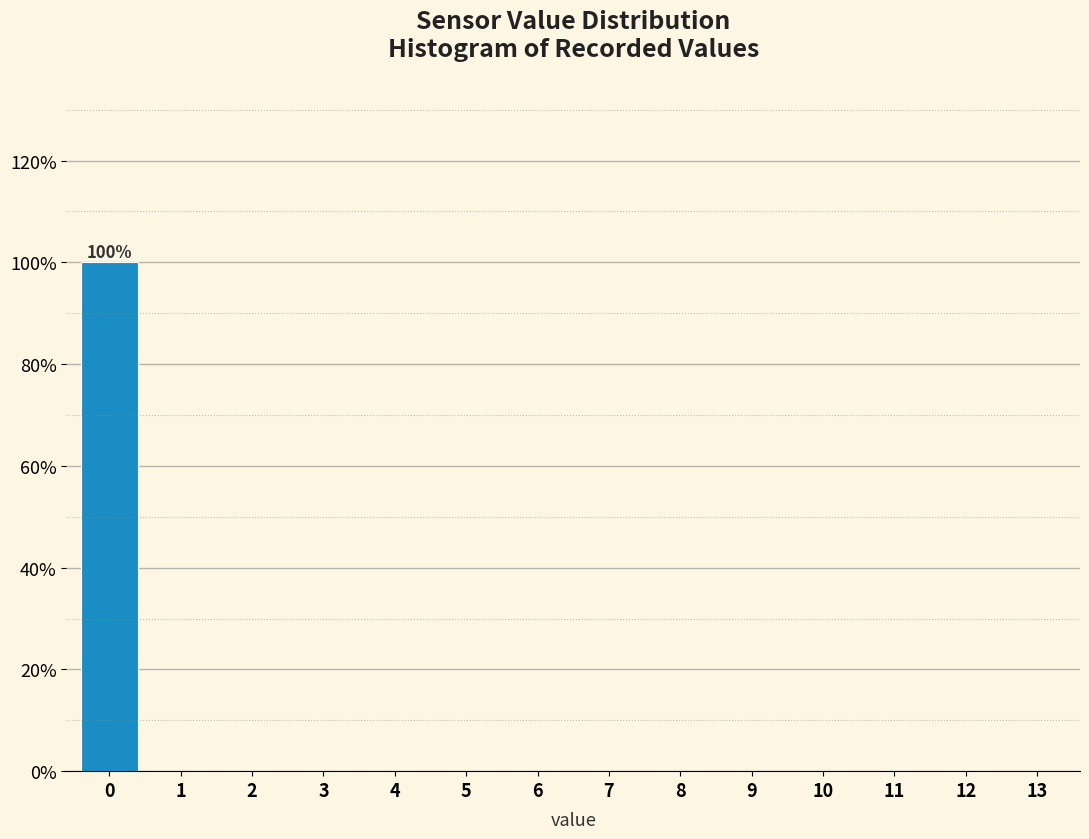

Reading left to right, list all the values displayed in this chart.

0=100	1=0	2=0	3=0	4=0	5=0	6=0	7=0	8=0	9=0	10=0	11=0	12=0	13=0